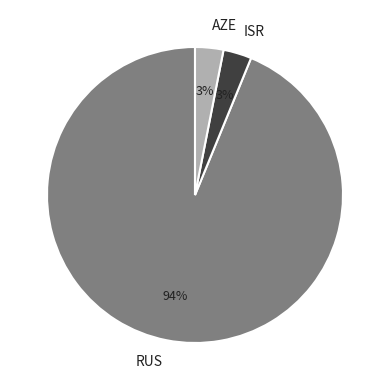

What percentage is the RUS slice, to the nearest percent?

94%